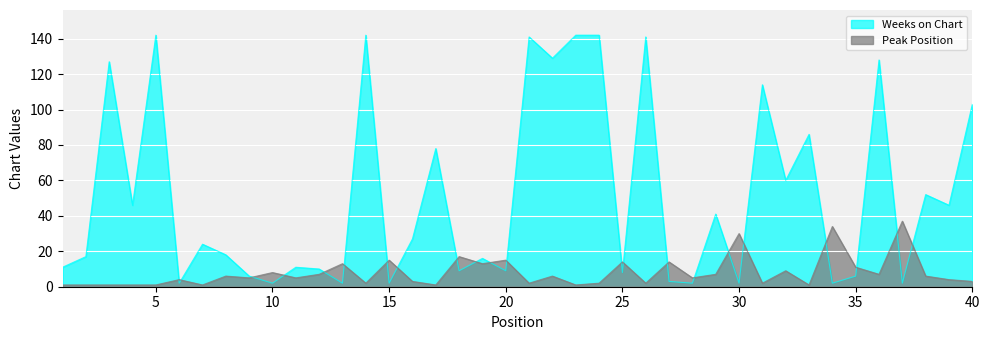

Between 27 and 30, which is larger?

27